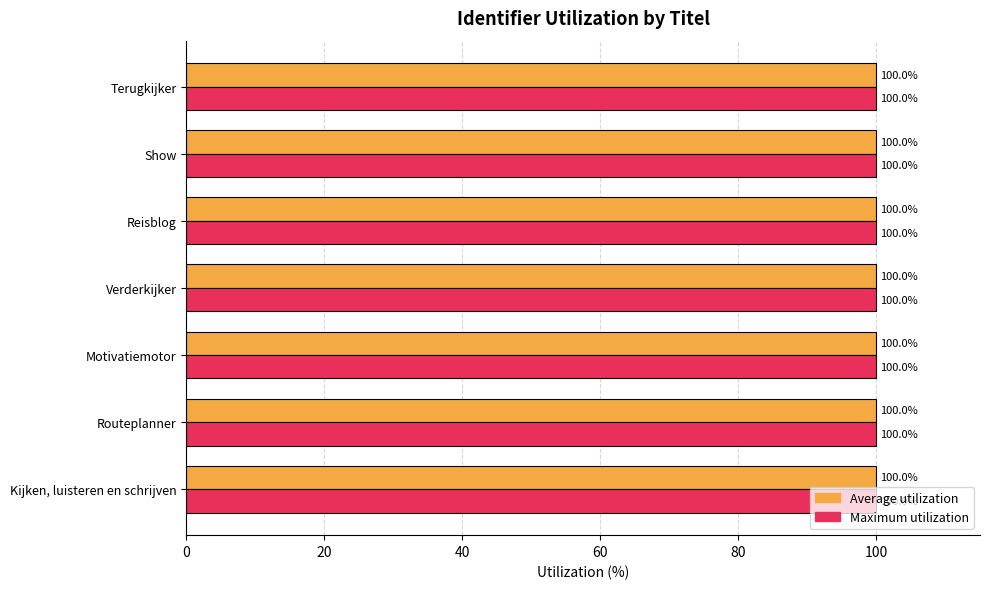

What are all the series names shown in the legend?

Average utilization, Maximum utilization